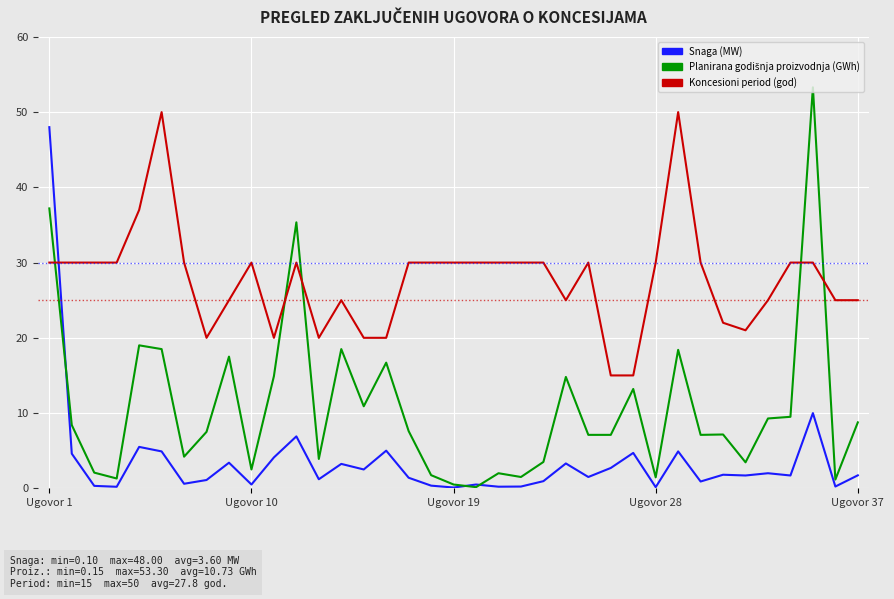

What is the lowest value of the Koncesioni period (god) series?

15.0